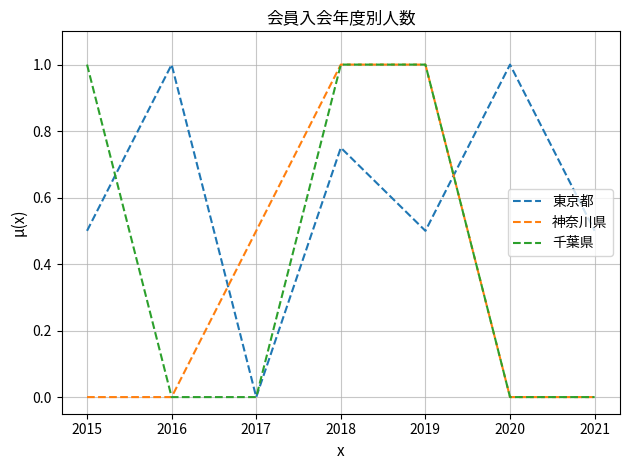

The 神奈川県 series shows 0.5 at 2017. True or false?

True